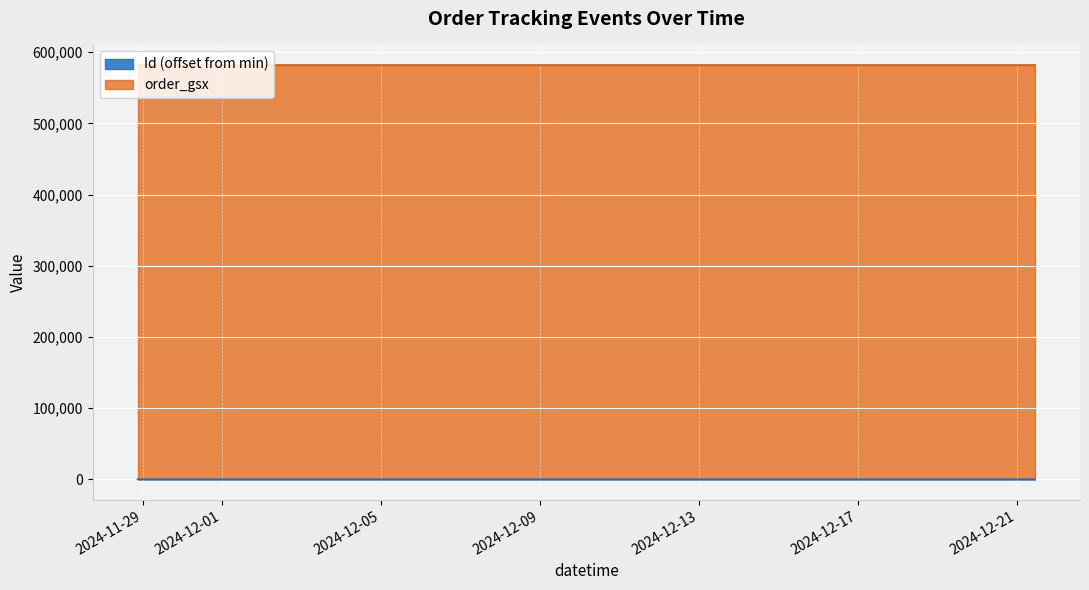

What is the difference between the values at 2024-11-28 20:56:18 and 2024-12-21 11:00:00?

13